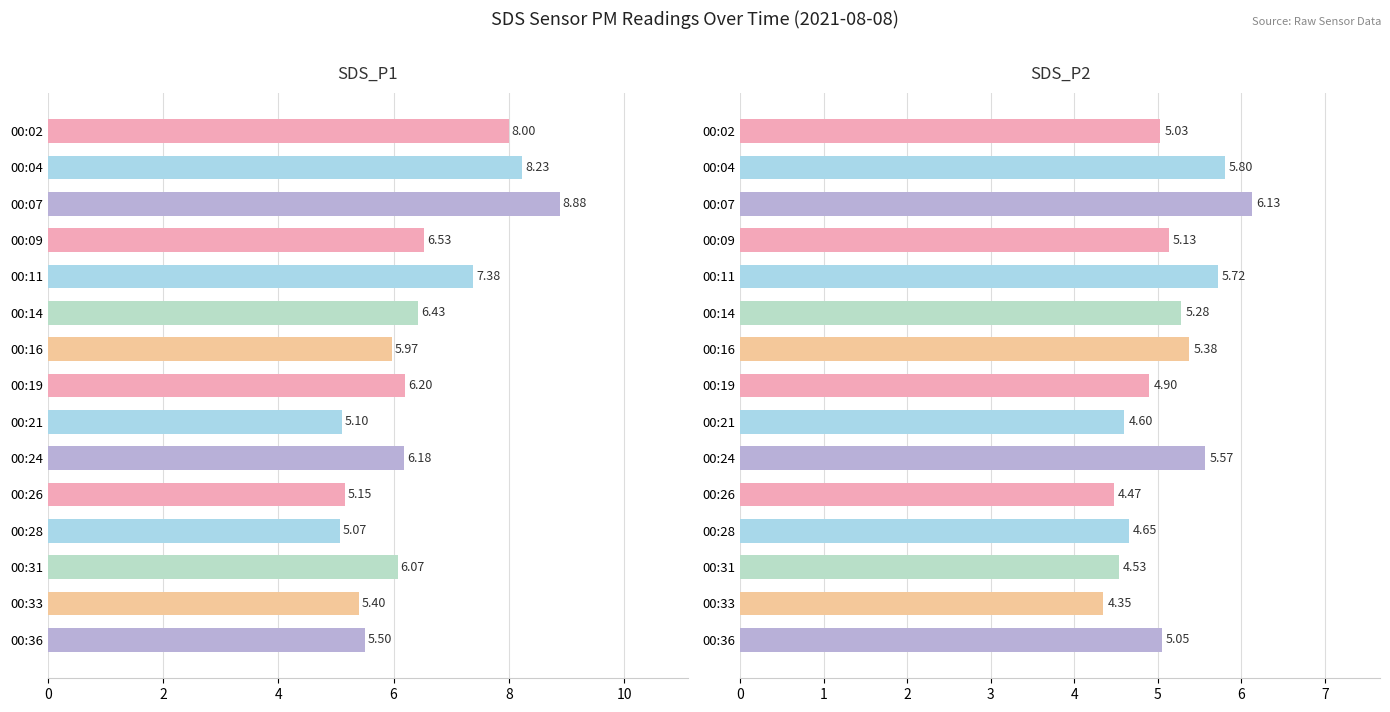

Is the value of SDS_P1 at 00:02 greater than the value of SDS_P2 at 00:16?

Yes